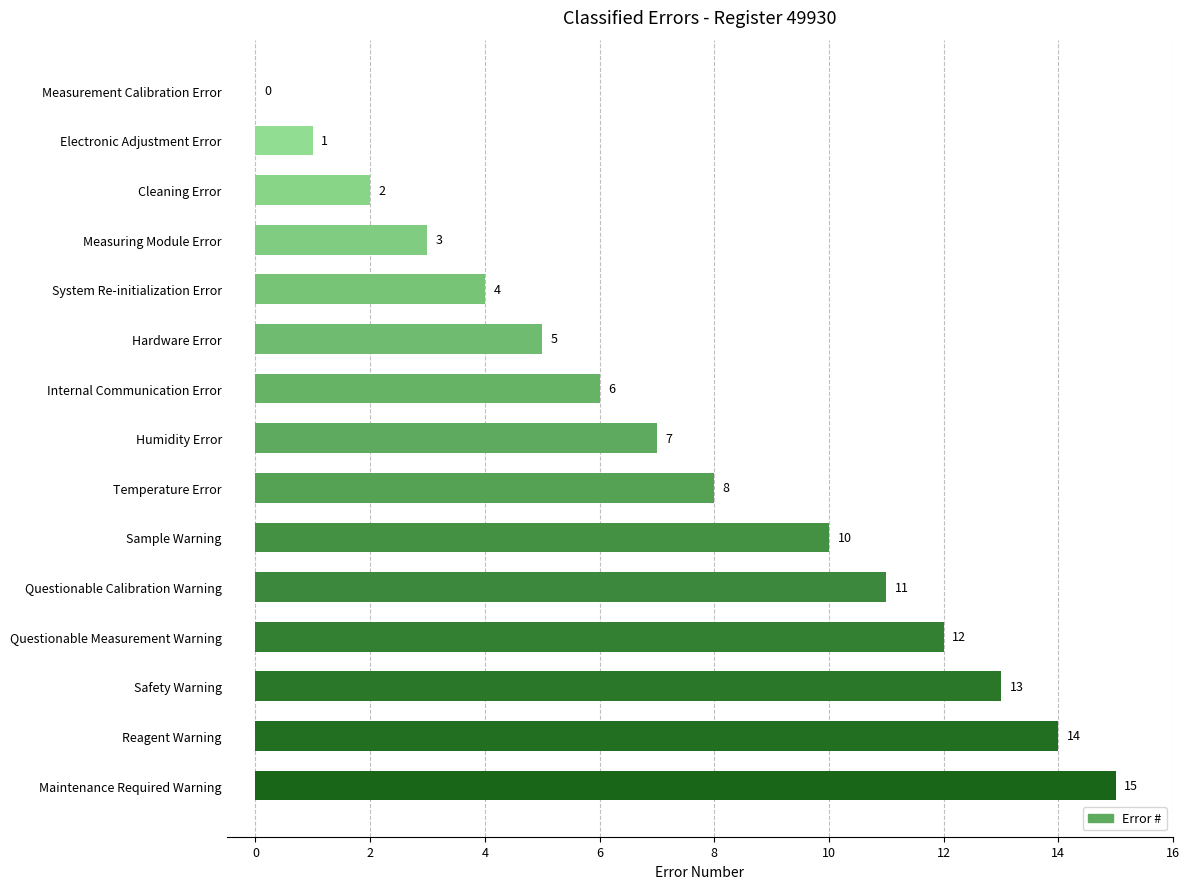

Between Measuring Module Error and Questionable Calibration Warning, which is larger?

Questionable Calibration Warning